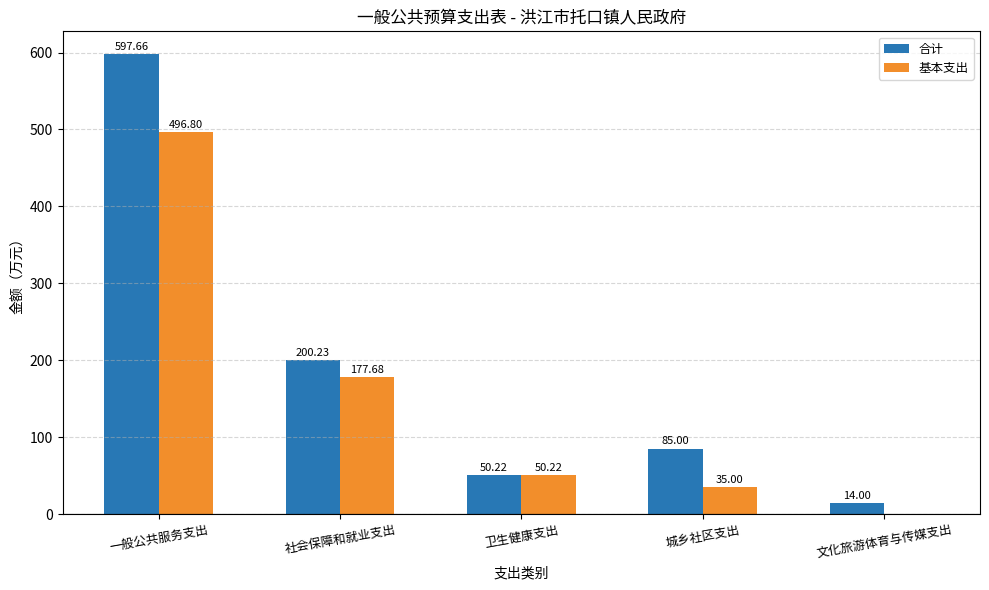

At which category is the sum across all series the highest?

一般公共服务支出